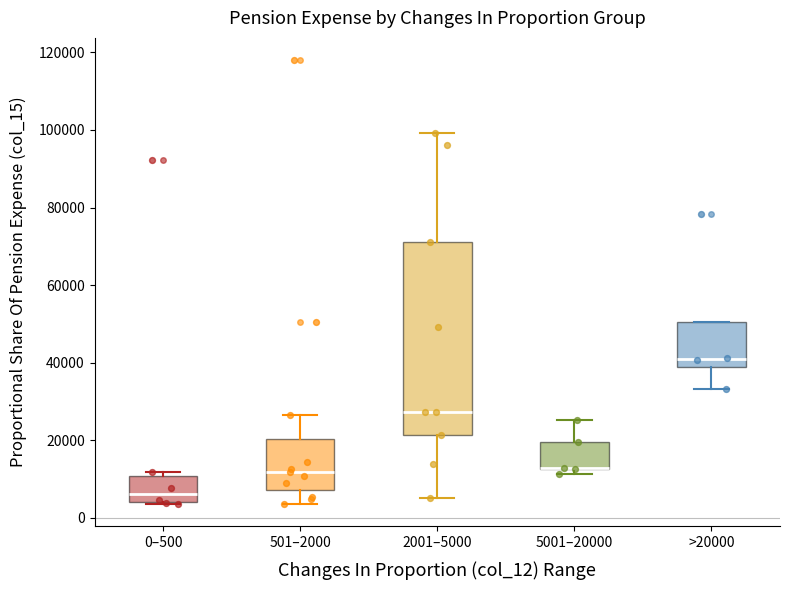

Where is the lower edge of the box for 0–500 on the y-axis? The values are not printed on the chart, so give them approximately, as read against the axis.

4000